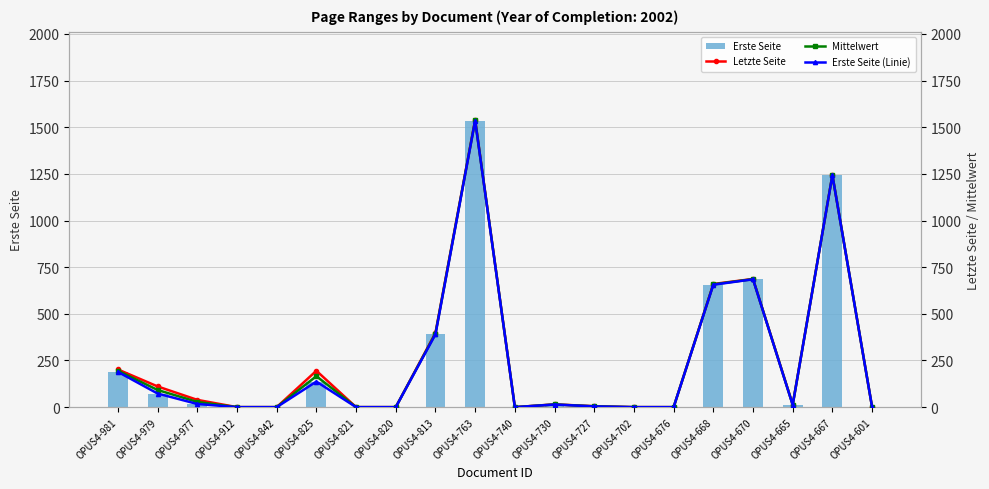

What is the total value across all series at OPUS4-727?

17.5